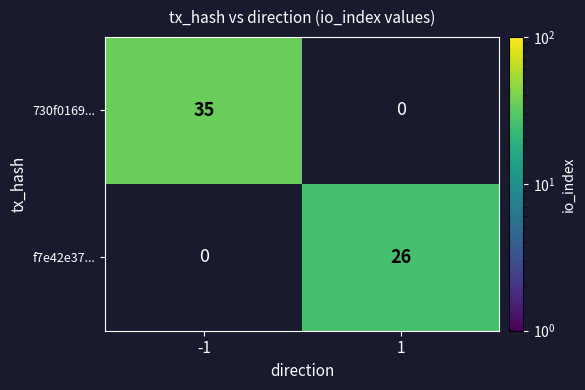

True or false: f7e42e37... has a value of 6 at 1.

False